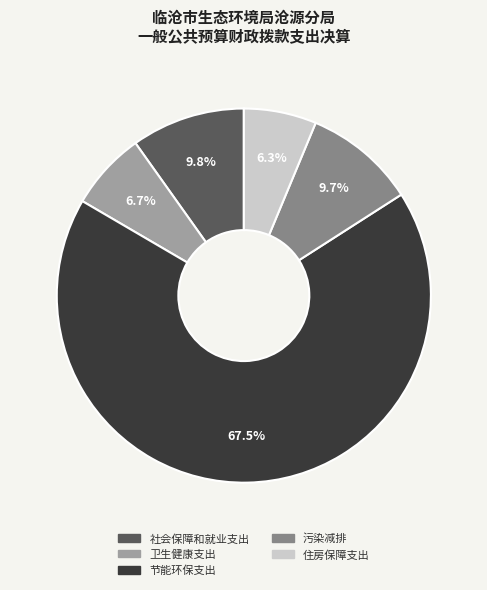

What is the largest slice in the pie chart?

节能环保支出